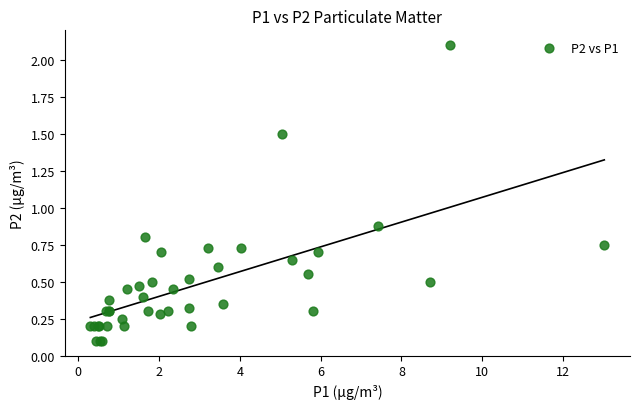

What Y value in the scatter plot is closest to 1?

0.9